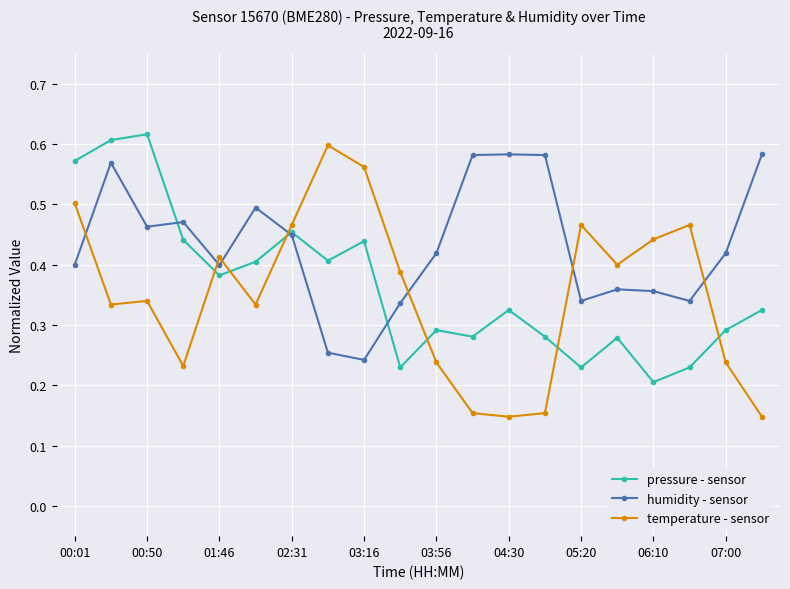

Count the number of data series in this chart.

3